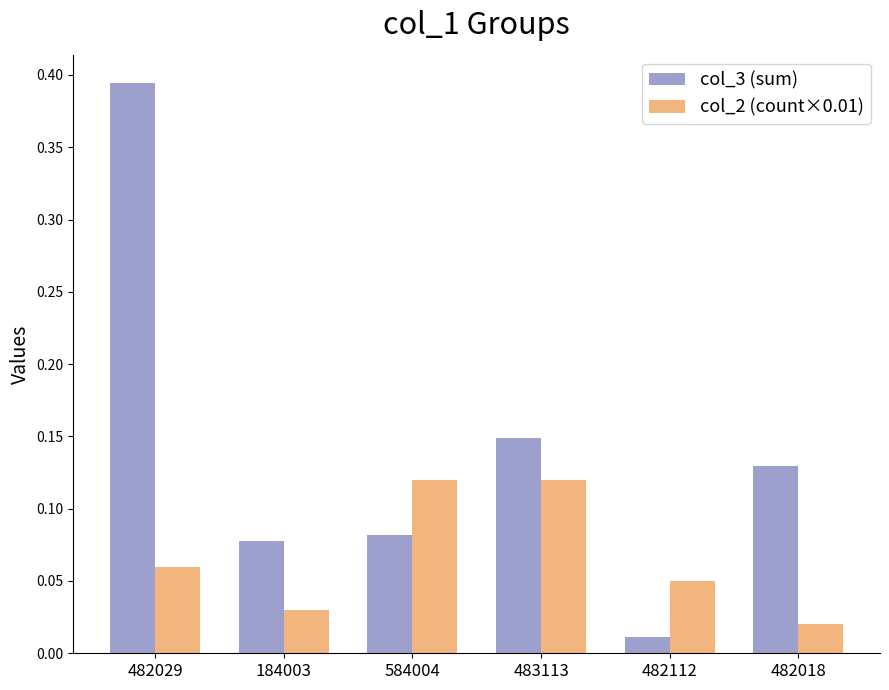

Which series changed the most between 482029 and 184003?

col_3 (sum)